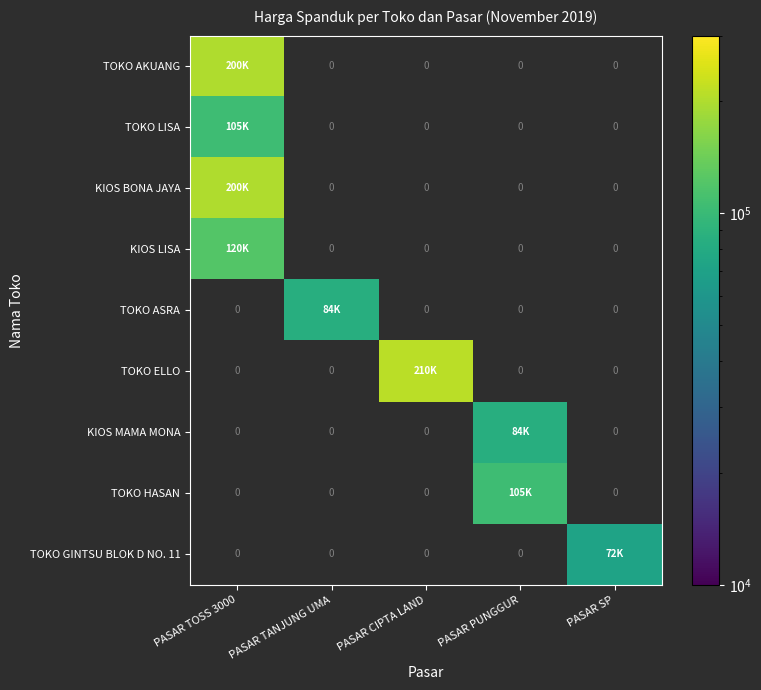

Between PASAR SP and PASAR TANJUNG UMA, which is larger?

PASAR TANJUNG UMA